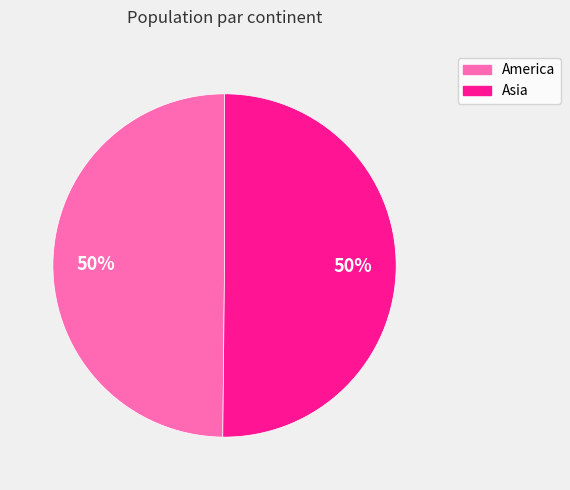

How many segments does this pie chart have?

2